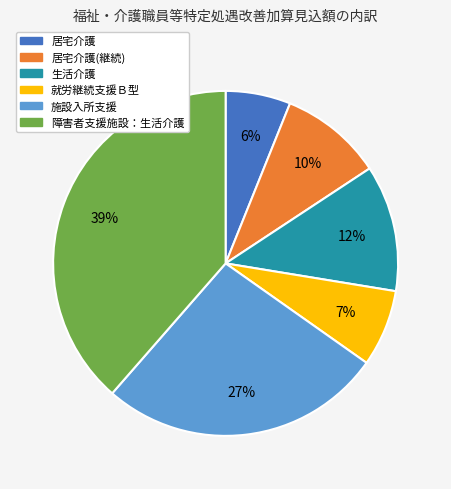

Is there a majority slice in this chart?

No